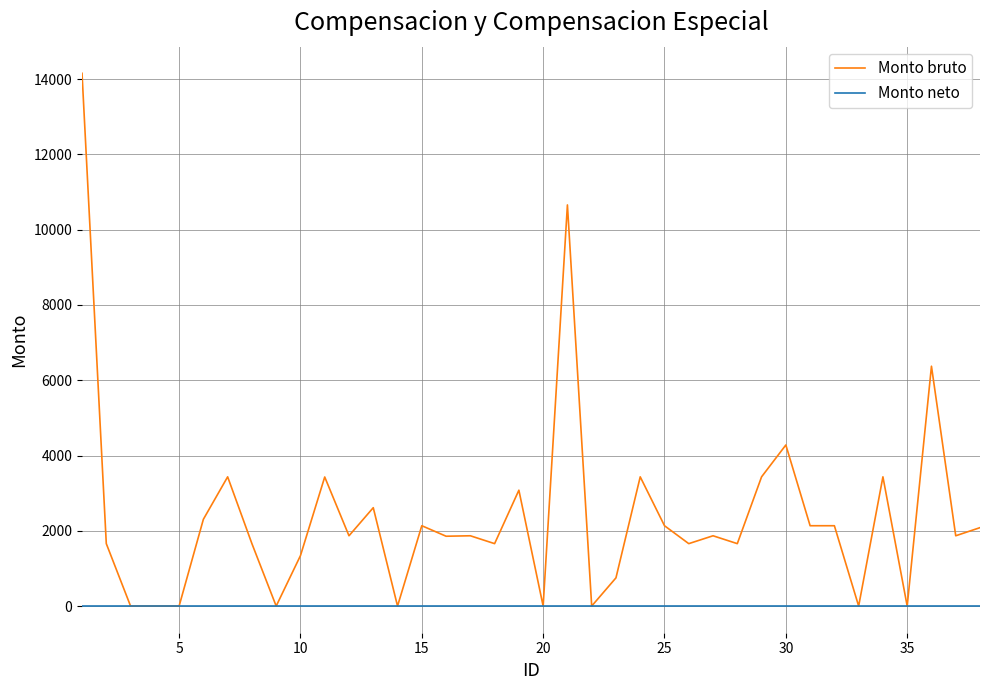

Which series has the largest range (max minus min)?

Monto bruto